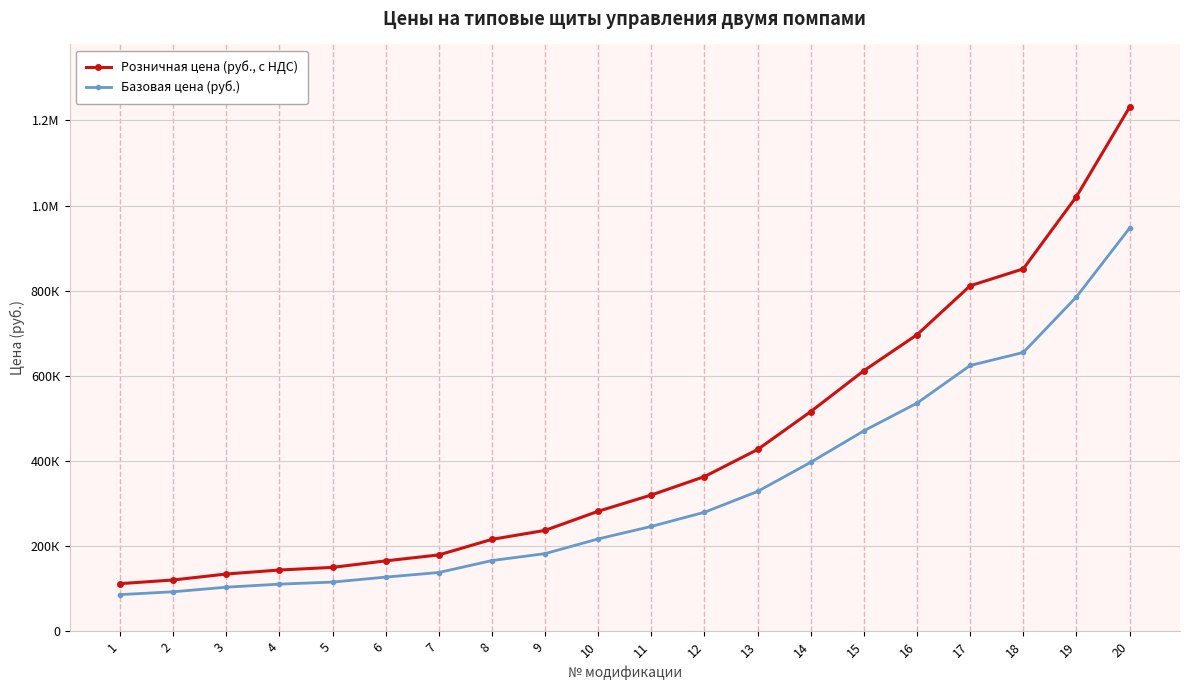

Does the chart have visible grid lines?

Yes